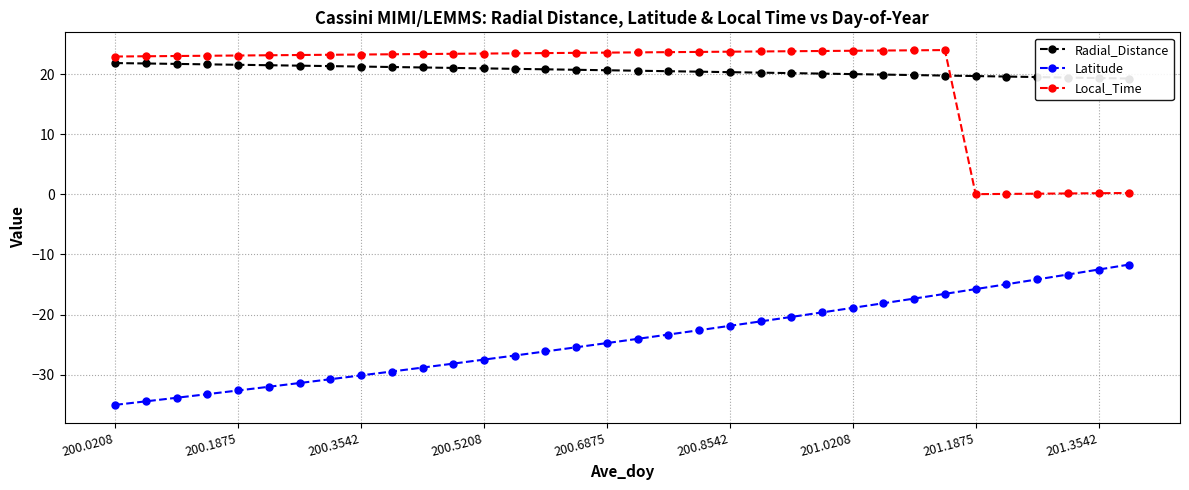

What is the approximate value of Latitude at 21?

-21.1